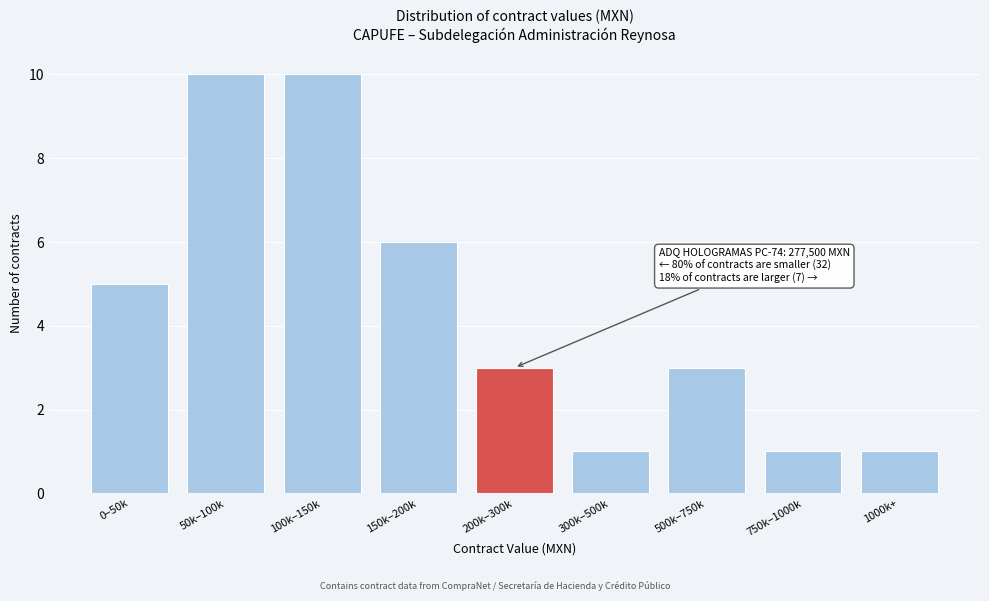

Reading right to left, list all the values displayed in this chart.

1000k+=1	750k–1000k=1	500k–750k=3	300k–500k=1	200k–300k=3	150k–200k=6	100k–150k=10	50k–100k=10	0–50k=5